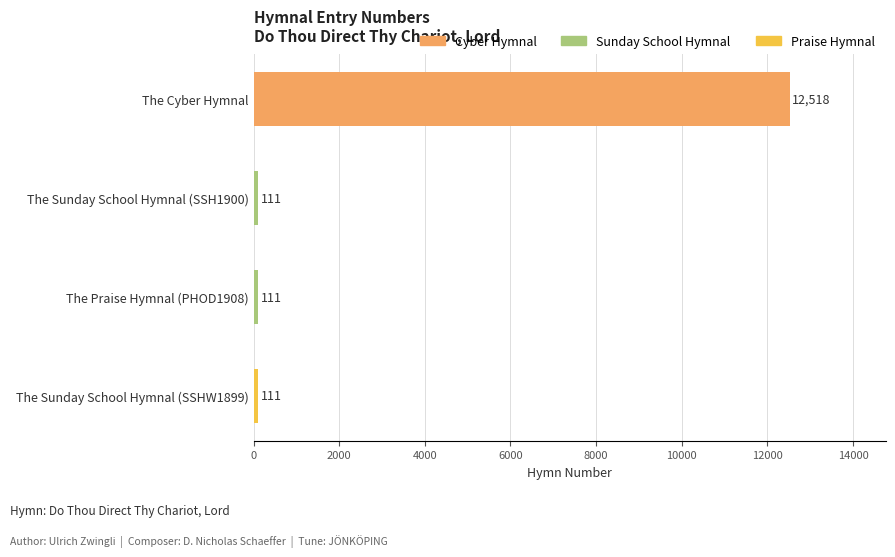

The chart shows a value of 111 at The Sunday School Hymnal (SSHW1899). True or false?

True